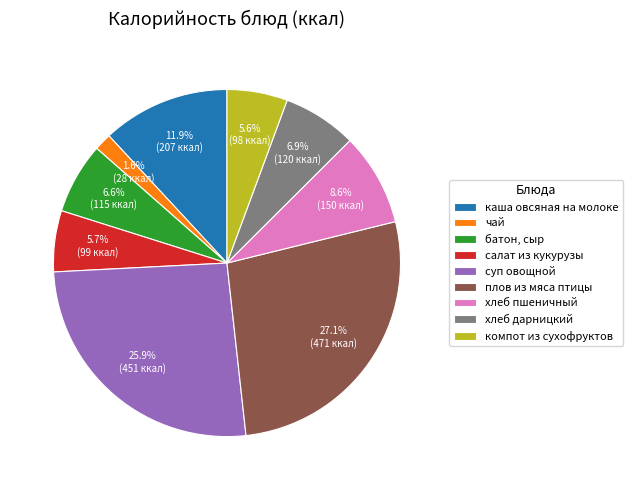

How many segments does this pie chart have?

9